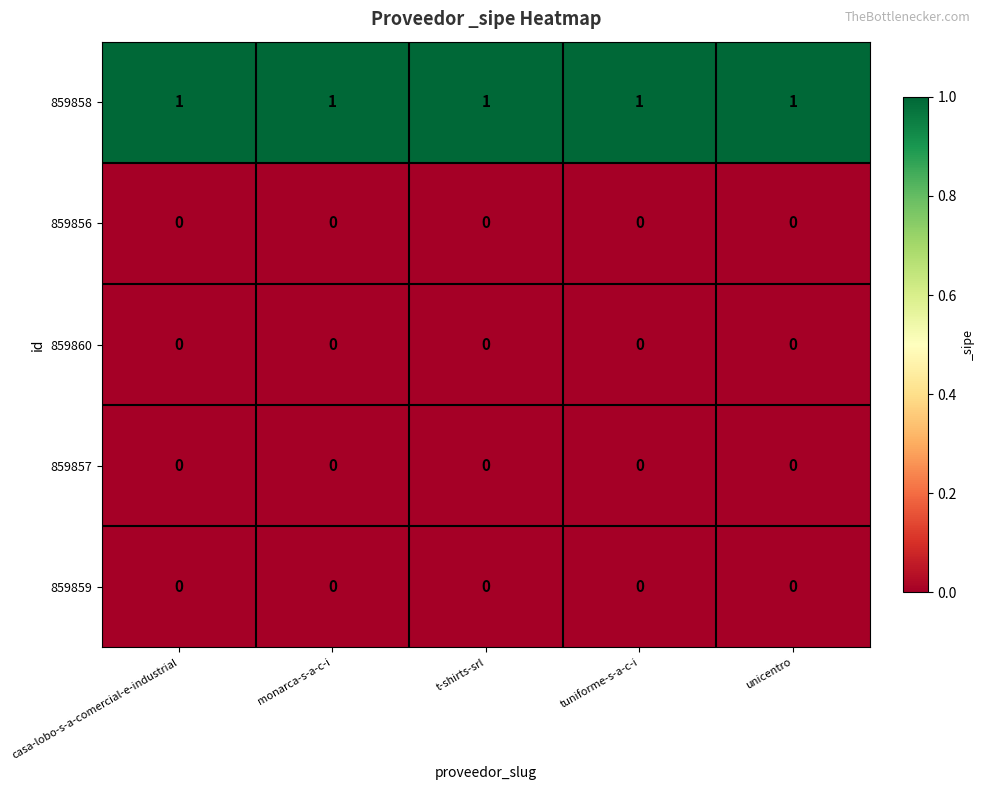

At how many categories does at least one series exceed 0?

5